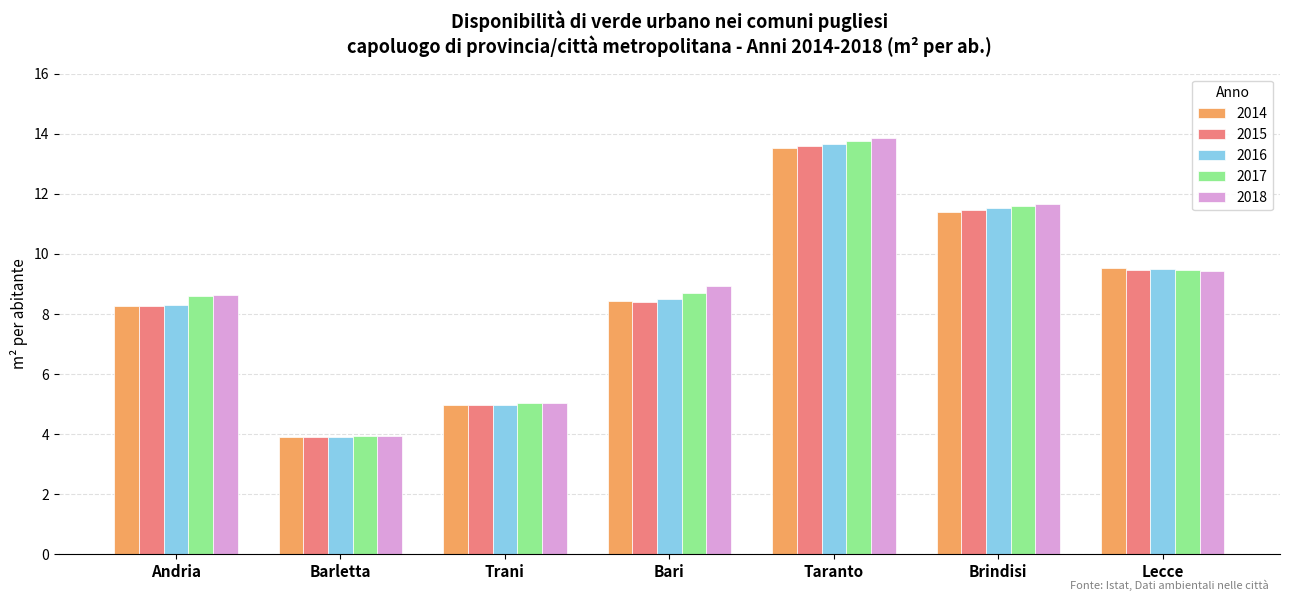

What is the sum of the 2014 values at Bari and Barletta?

12.4